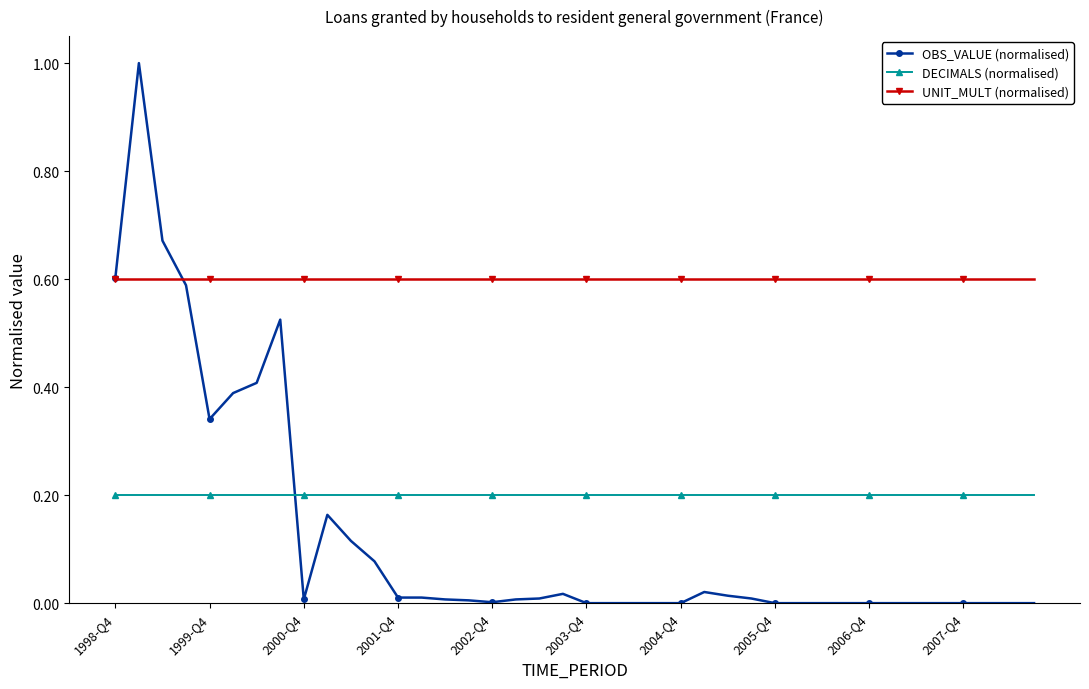

True or false: OBS_VALUE (normalised) has more than 0 interior local peaks.

True